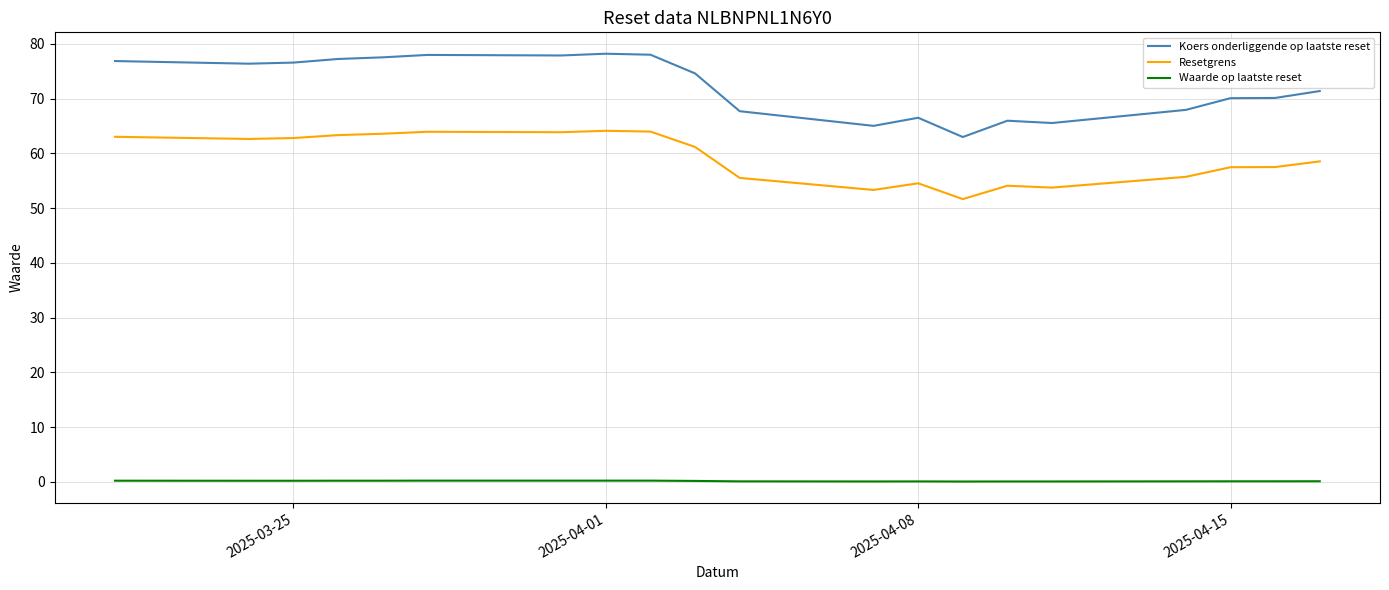

Which series has the widest spread of values?

Koers onderliggende op laatste reset